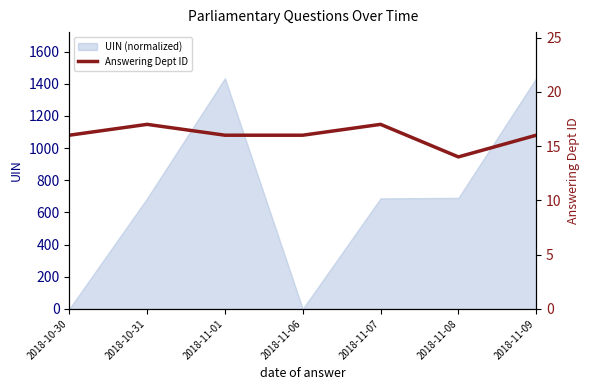

What is the maximum value for UIN (normalized)?

1434